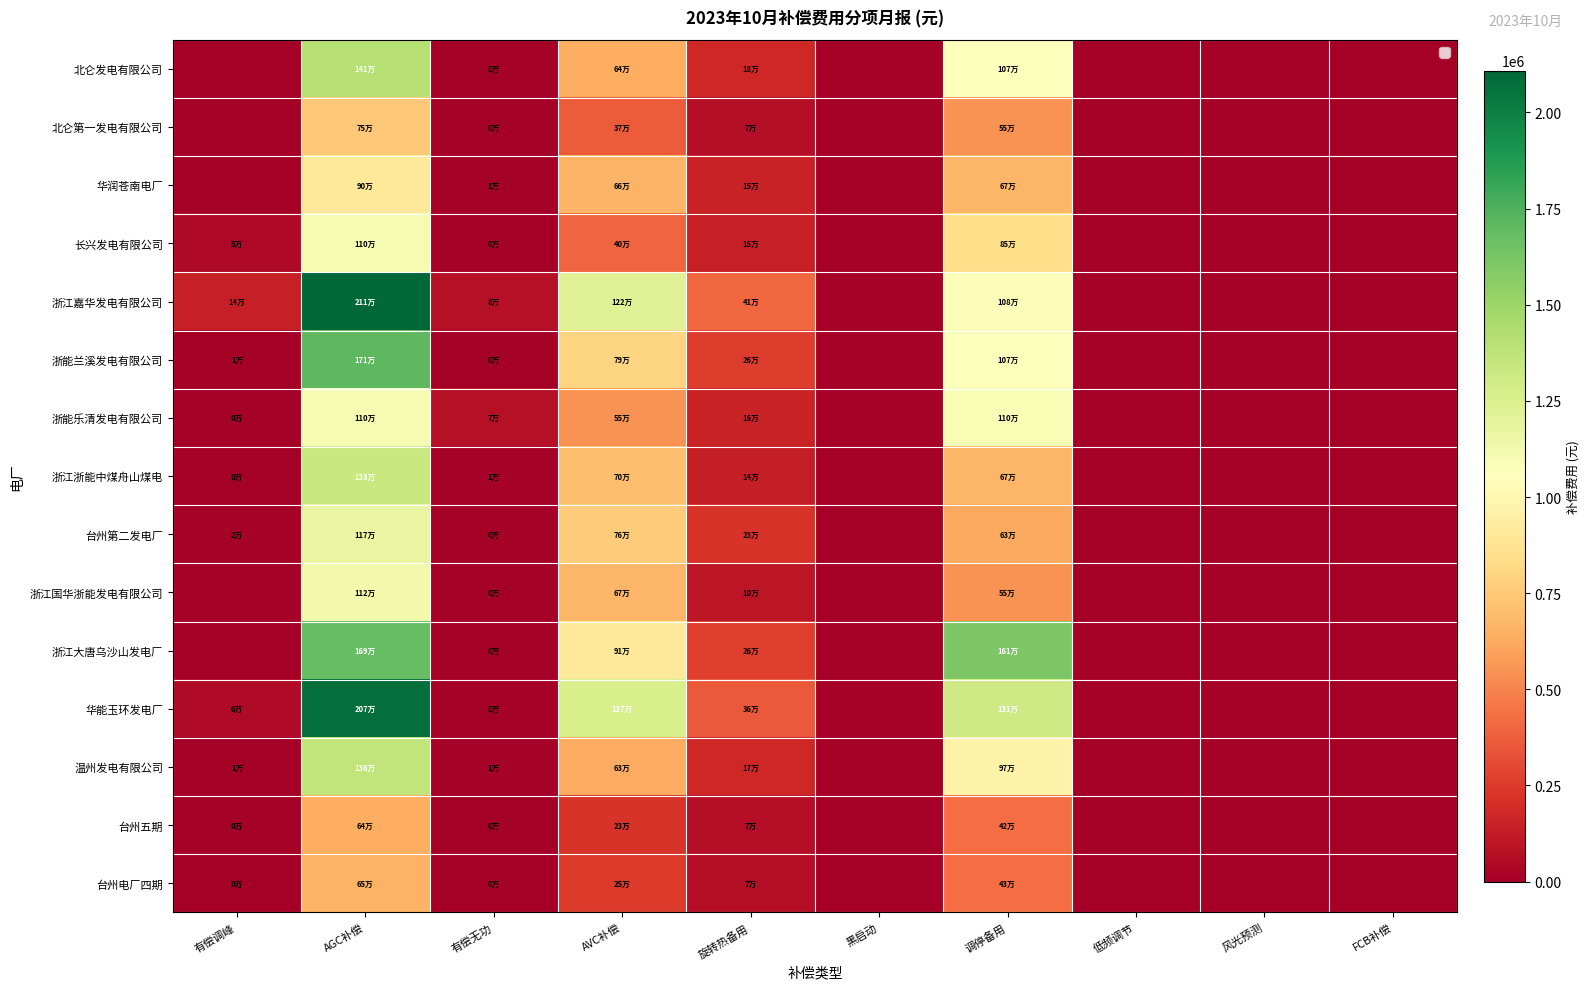

At 低频调节, list the series in order from smallest to largest.

北仑发电有限公司, 北仑第一发电有限公司, 华润苍南电厂, 长兴发电有限公司, 浙江嘉华发电有限公司, 浙能兰溪发电有限公司, 浙能乐清发电有限公司, 浙江浙能中煤舟山煤电, 台州第二发电厂, 浙江国华浙能发电有限公司, 浙江大唐乌沙山发电厂, 华能玉环发电厂, 温州发电有限公司, 台州五期, 台州电厂四期